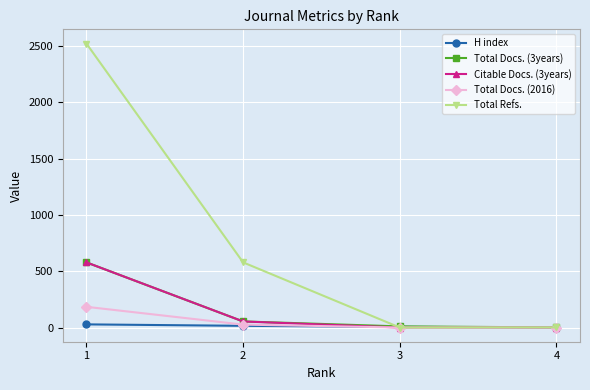

What is the maximum value shown in the chart?

2524